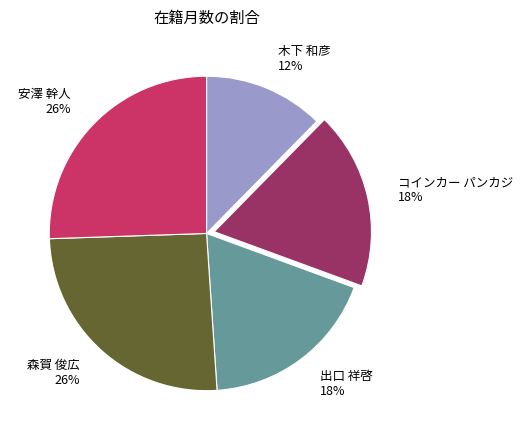

To the nearest percent, what portion does 安澤 幹人 represent?

26%